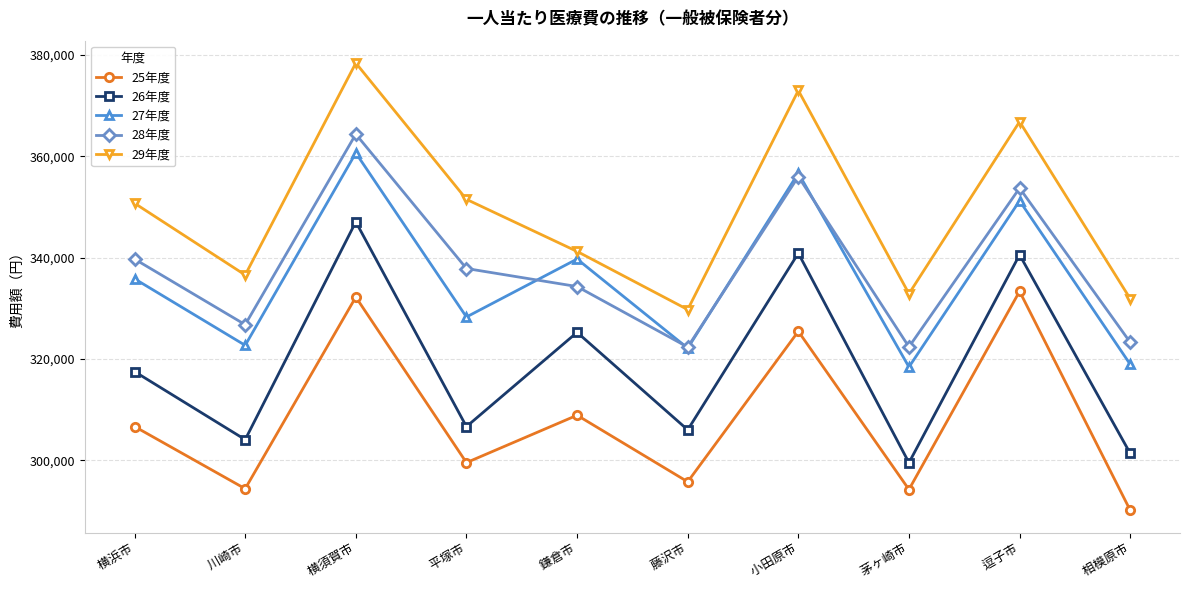

Which series has the widest spread of values?

29年度